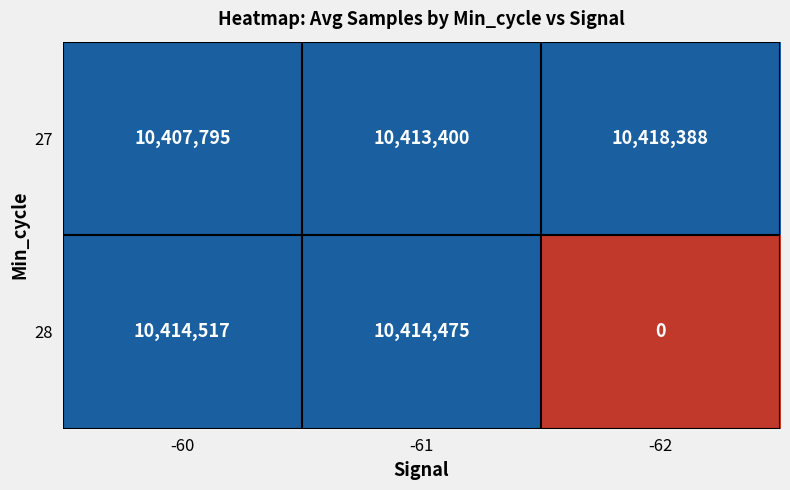

Reading left to right, transcribe all the data shown in this chart.

27: -60=10407795	-61=10413400	-62=10418388
28: -60=10414517	-61=10414475	-62=0